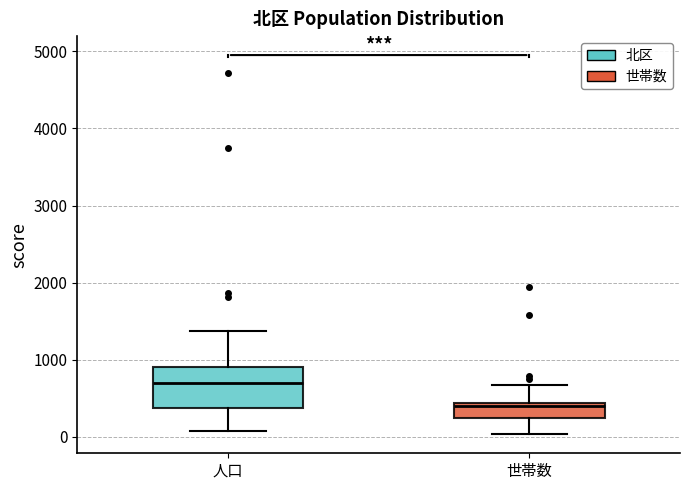

Which box's median line is the lowest?

世帯数